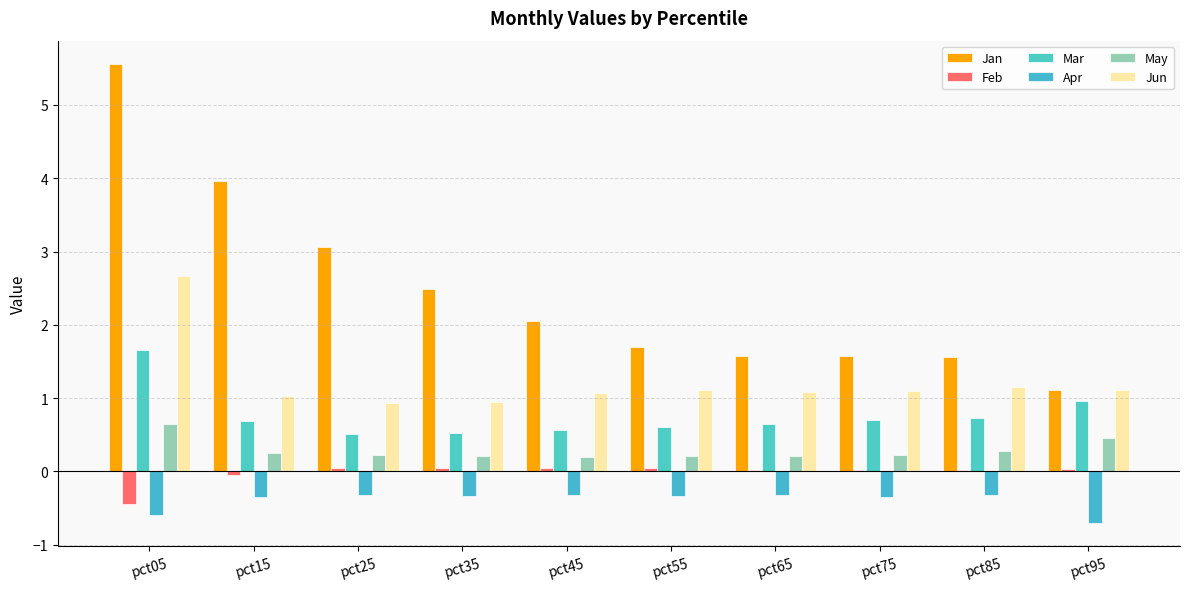

Which series has the widest spread of values?

Jan